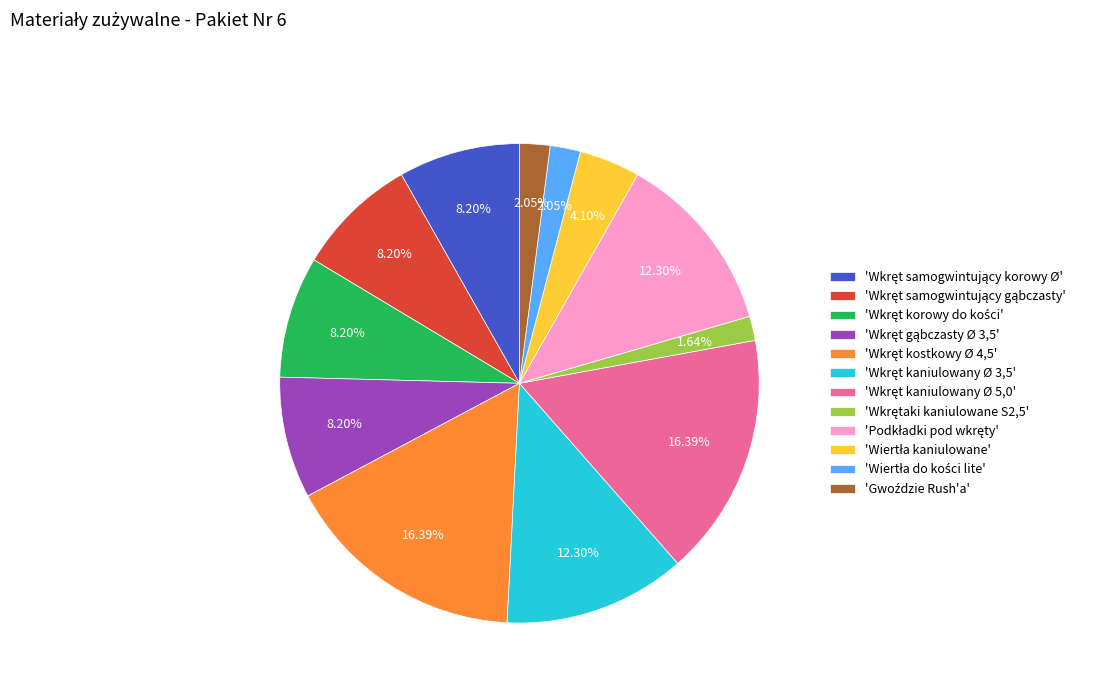

Is there a majority slice in this chart?

No